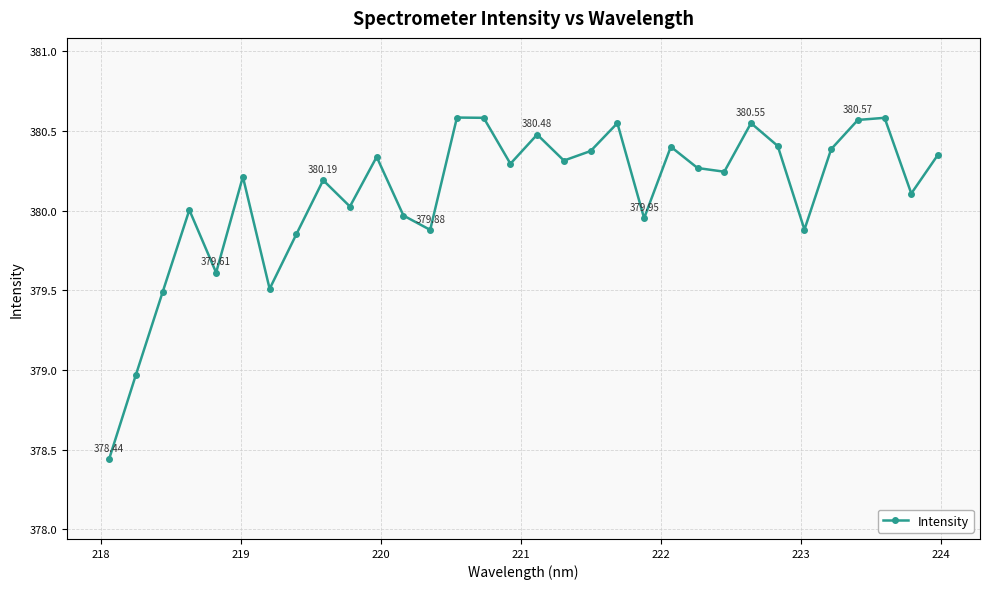

True or false: there are more than 1 points higher than both neighbors.

True